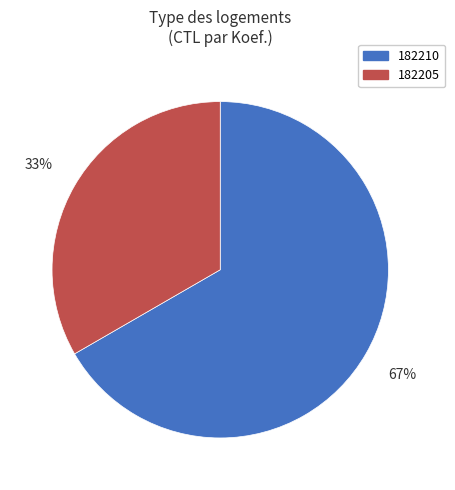

Do 182210 and 182205 together represent more than half of the pie?

Yes